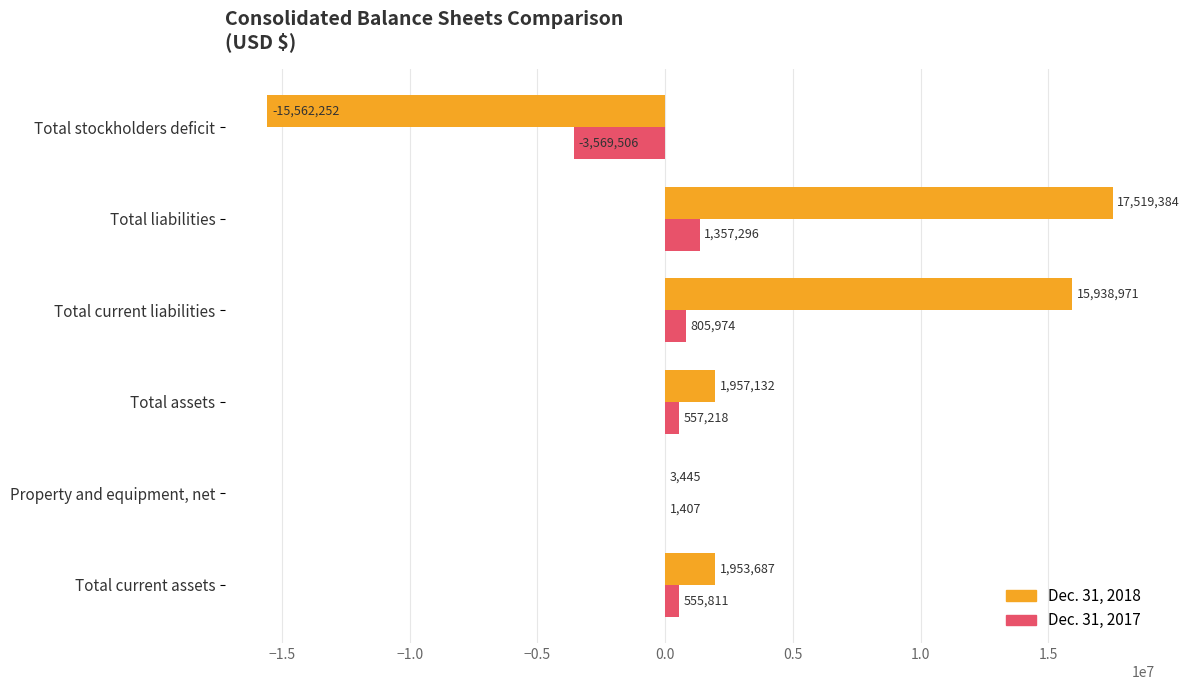

Which category has the highest value in the Dec. 31, 2018 series?

Total liabilities